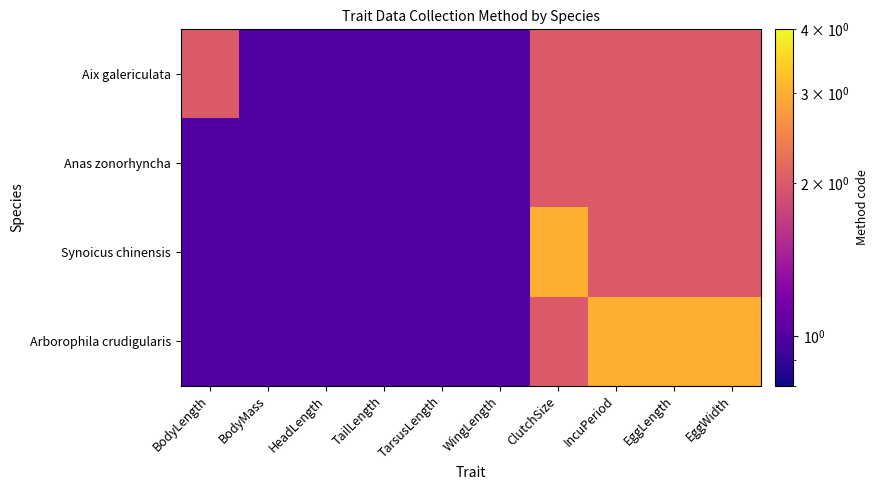

What is the smallest value displayed?

1